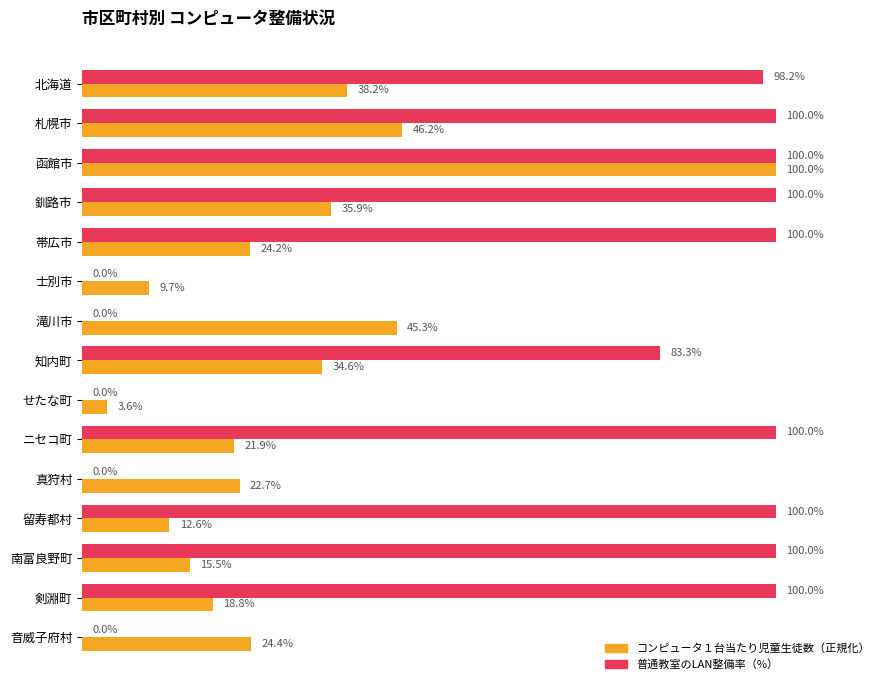

Which series has the largest total across all categories?

普通教室のLAN整備率（%）